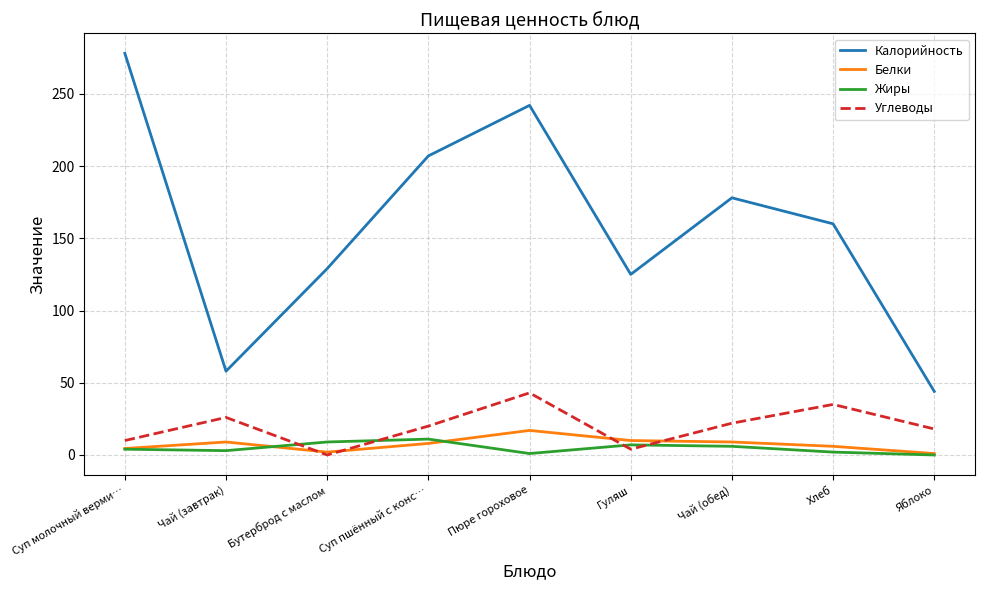

Is it true that Калорийность equals 94.7 at Суп пшённый с конс…?

False